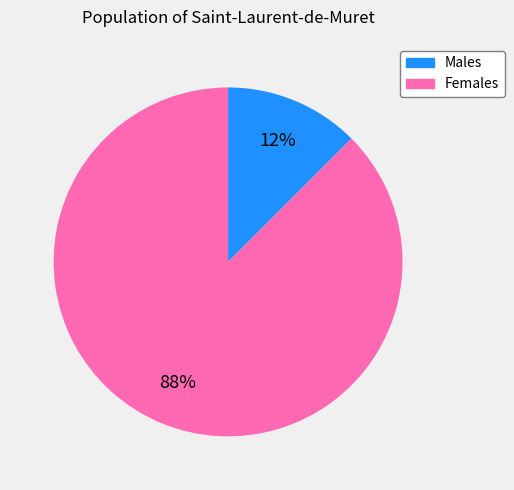

To the nearest percent, what is the average slice percentage?

50%